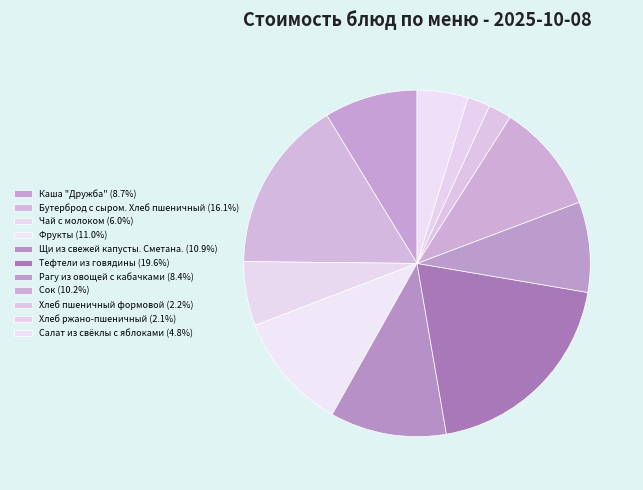

Does Каша "Дружба" account for over 50% of the chart?

No